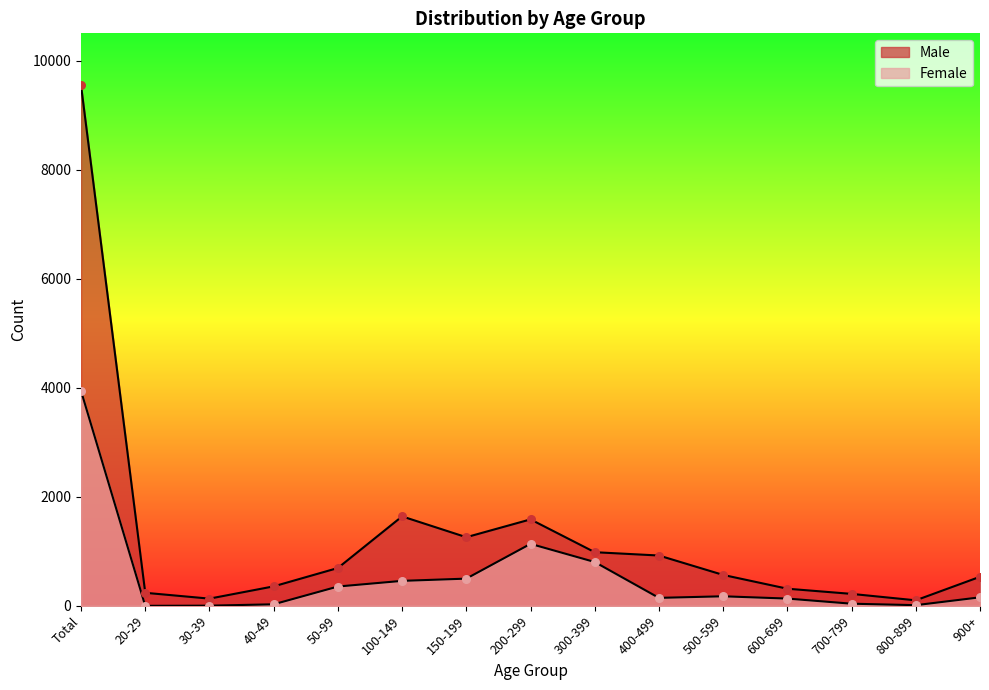

At how many categories does at least one series exceed 8265?

1